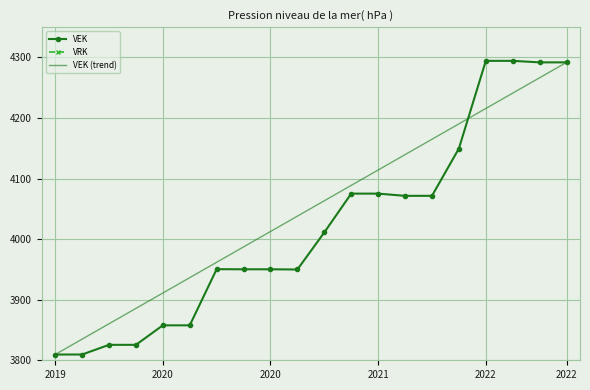

What are all the series names shown in the legend?

VEK, VRK, VEK (trend)